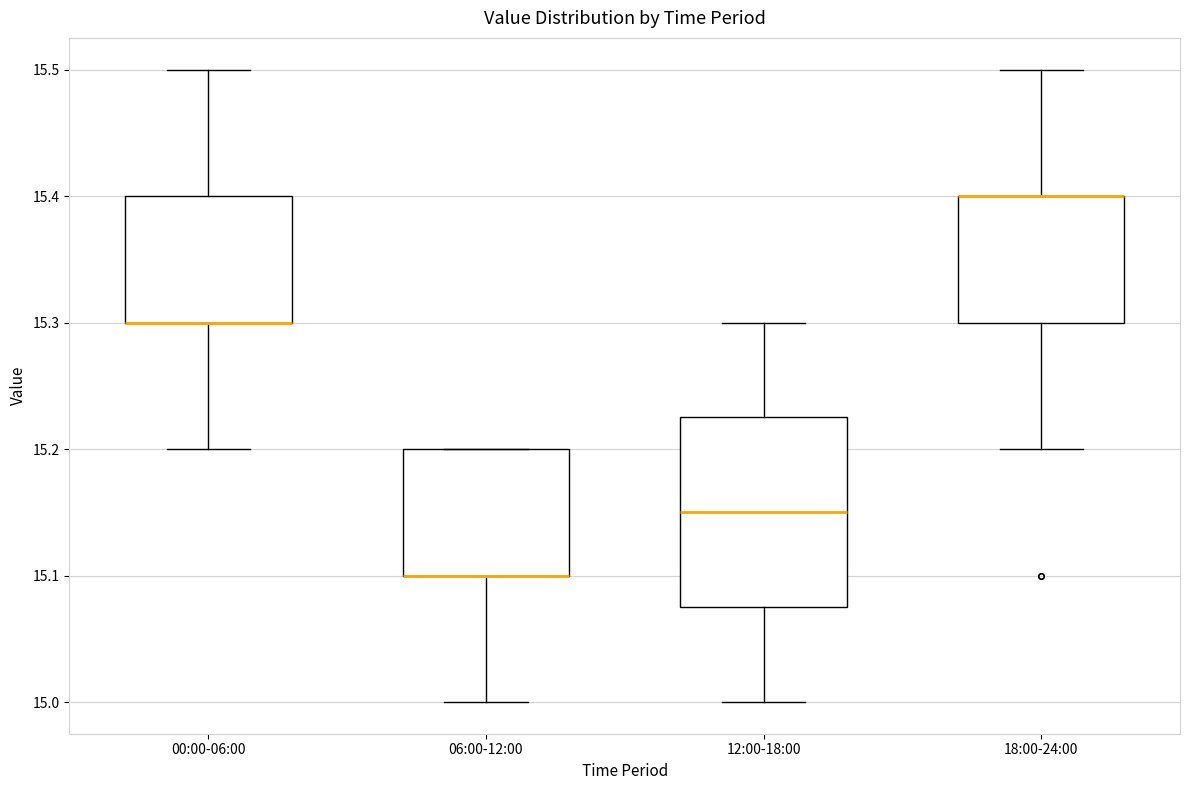

Reading left to right, transcribe this box plot: for each box, give where its median line is, the range the box spans, and where its two whiskers end, as read against the y-axis. The values are not printed on the chart, so give them approximately, as read against the axis.

00:00-06:00: median 15.30 (drawn on the box's lower edge), box 15.30 to 15.40, whiskers 15.20 to 15.50
06:00-12:00: median 15.10 (drawn on the box's lower edge), box 15.10 to 15.20, whiskers 15.00 to 15.20
12:00-18:00: median 15.15, box 15.08 to 15.23, whiskers 15.00 to 15.30
18:00-24:00: median 15.40 (drawn on the box's upper edge), box 15.30 to 15.40, whiskers 15.20 to 15.50